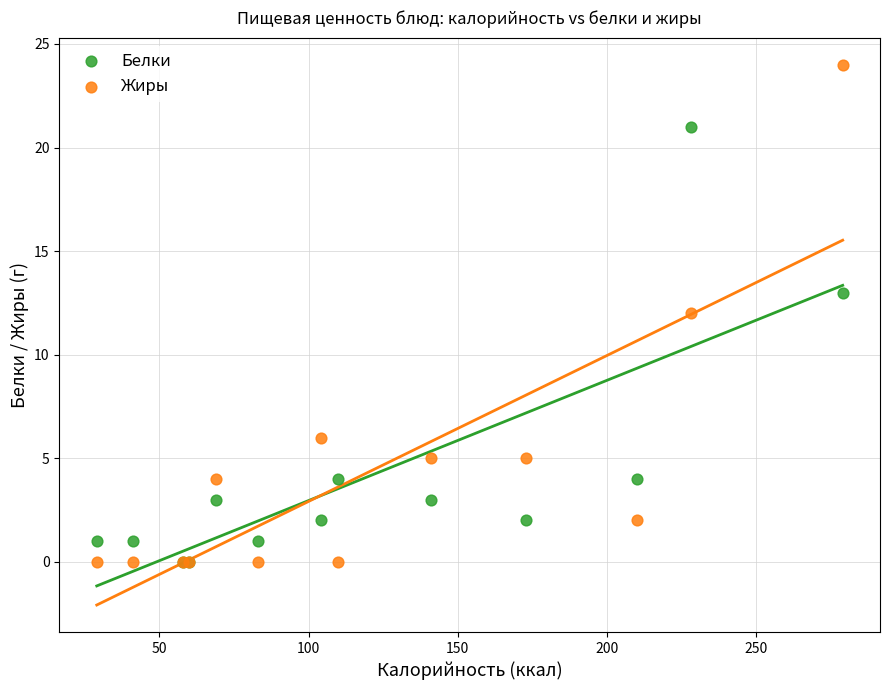

In the Белки series, what Y value is closest to 10?

13